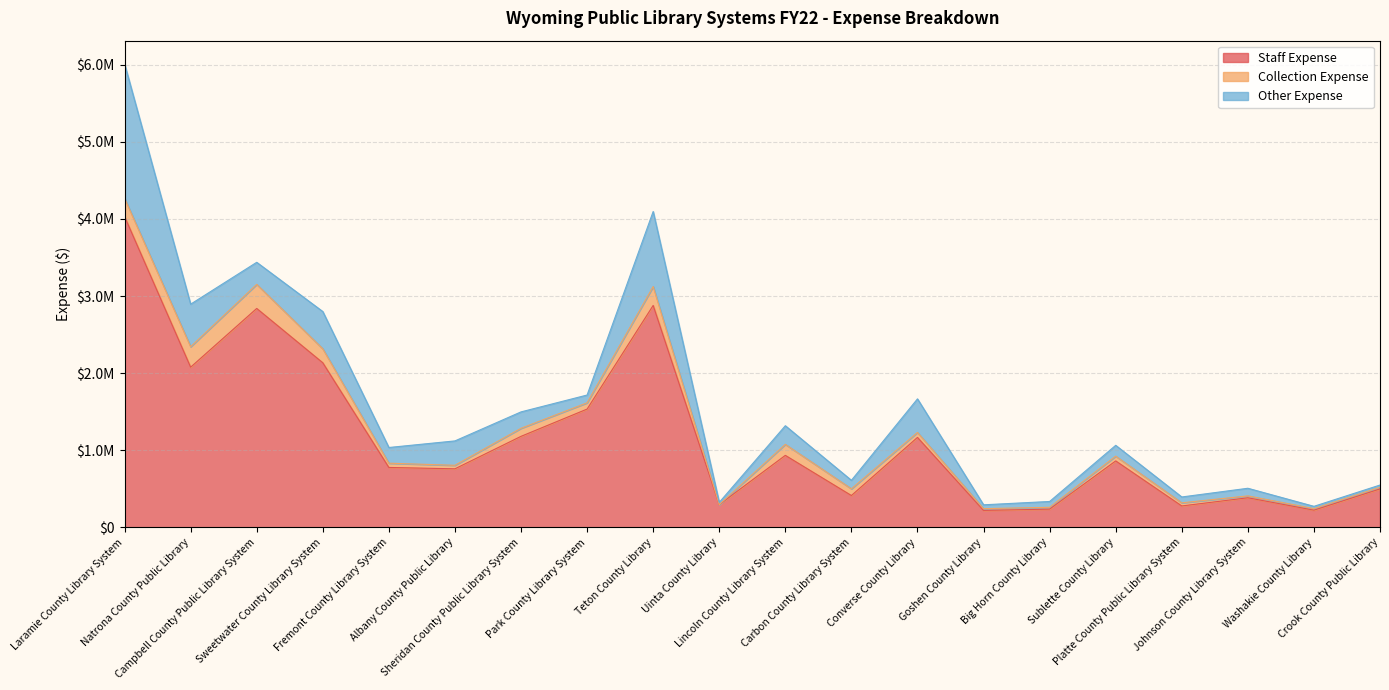

Which has a higher value, Johnson County Library System or Teton County Library?

Teton County Library